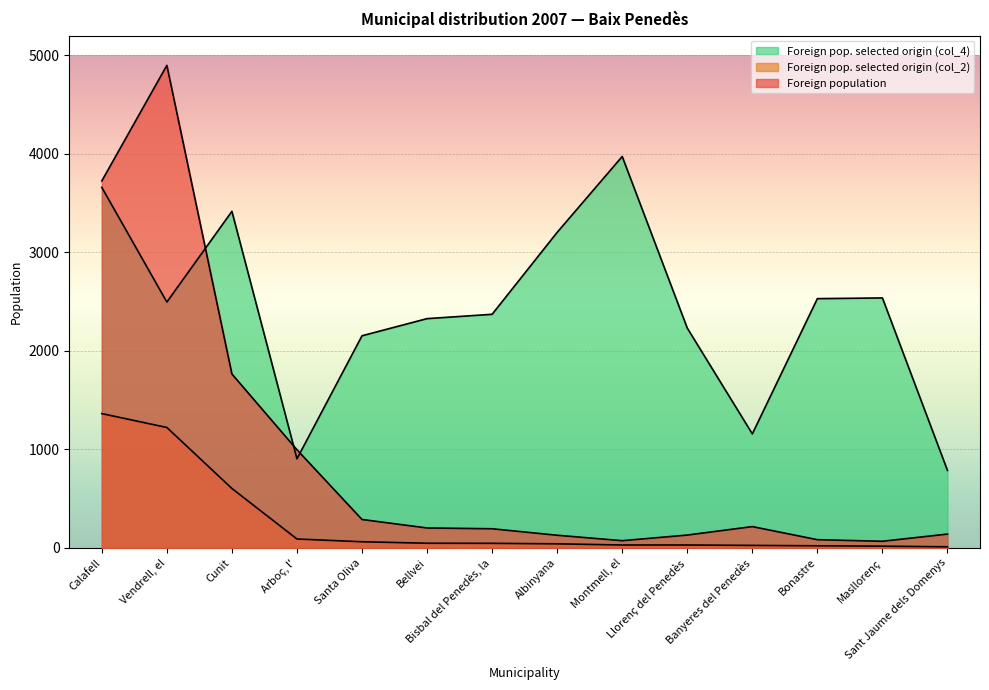

Reading left to right, extract all data points from this chart.

Foreign population: 3725	4898	1765	996	288	202	194	128	73	130	216	83	67	140
Foreign pop. selected origin (col_2): 1363	1222	603	90	62	47	46	41	29	29	25	21	17	11
Foreign pop. selected origin (col_4): 3659	2495	3416	904	2153	2327	2371	3203	3973	2231	1157	2530	2537	786